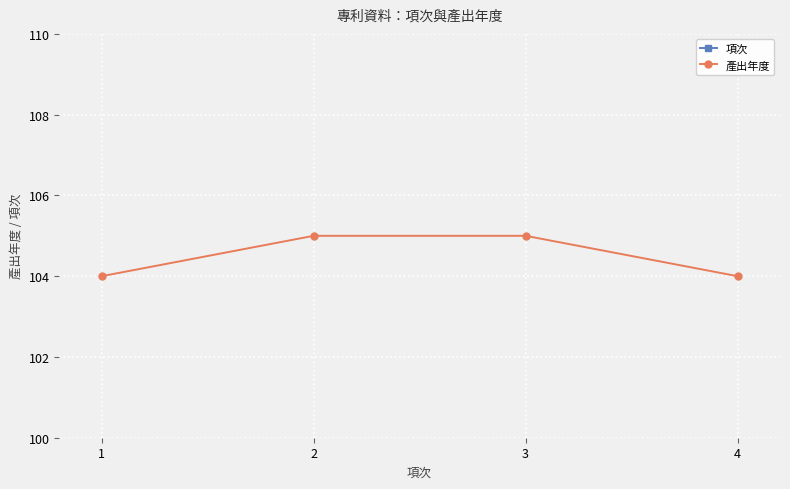

What is the difference between the highest and lowest values at 1?

103